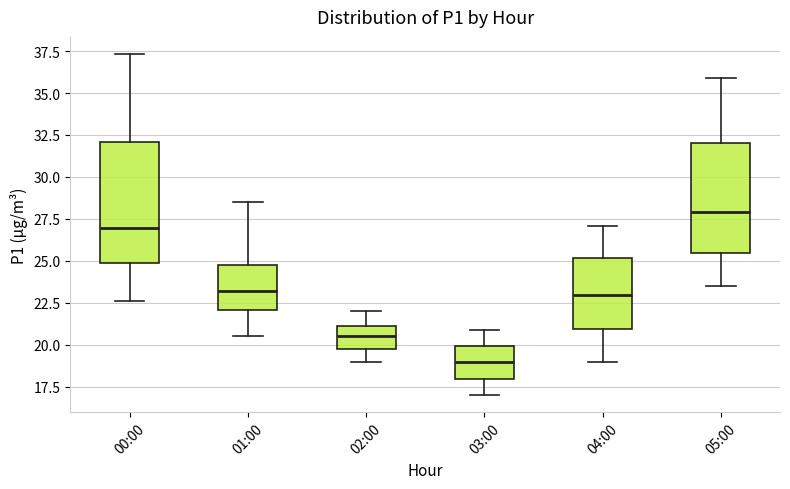

Reading left to right, read every box against the y-axis: the position of its median line, the range the box covers, and the ends of its whiskers. The values are not printed on the chart, so give them approximately, as read against the axis.

00:00: median 27.0, box 25.0 to 32.0, whiskers 22.5 to 37.5
01:00: median 23.0, box 22.0 to 25.0, whiskers 20.5 to 28.5
02:00: median 20.5, box 20.0 to 21.0, whiskers 19.0 to 22.0
03:00: median 19.0, box 18.0 to 20.0, whiskers 17.0 to 21.0
04:00: median 23.0, box 21.0 to 25.0, whiskers 19.0 to 27.0
05:00: median 28.0, box 25.5 to 32.0, whiskers 23.5 to 36.0